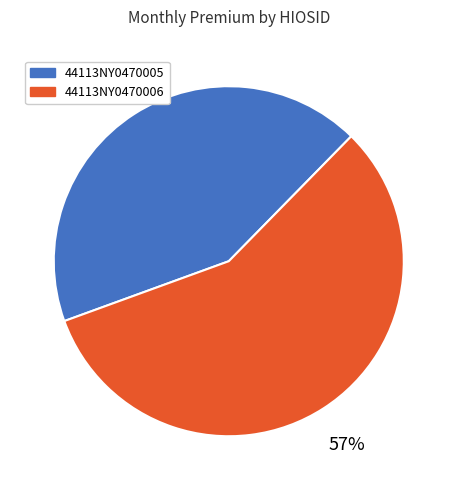

To the nearest percent, what percentage of the pie is 44113NY0470006?

57%